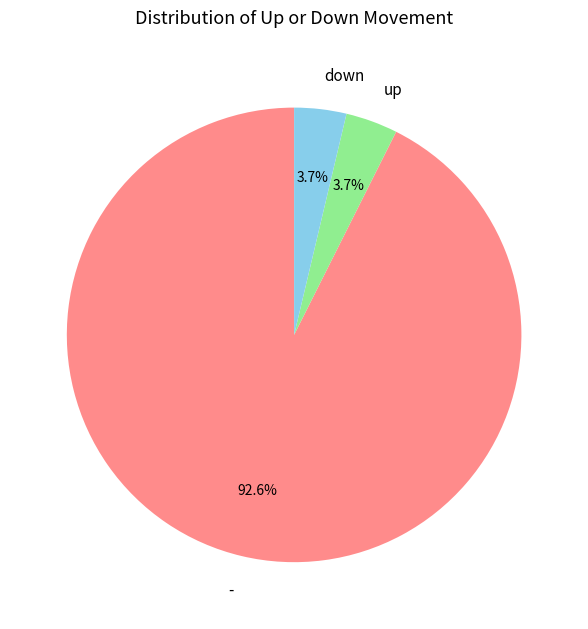

What percentage is NOT represented by -?

7.4%